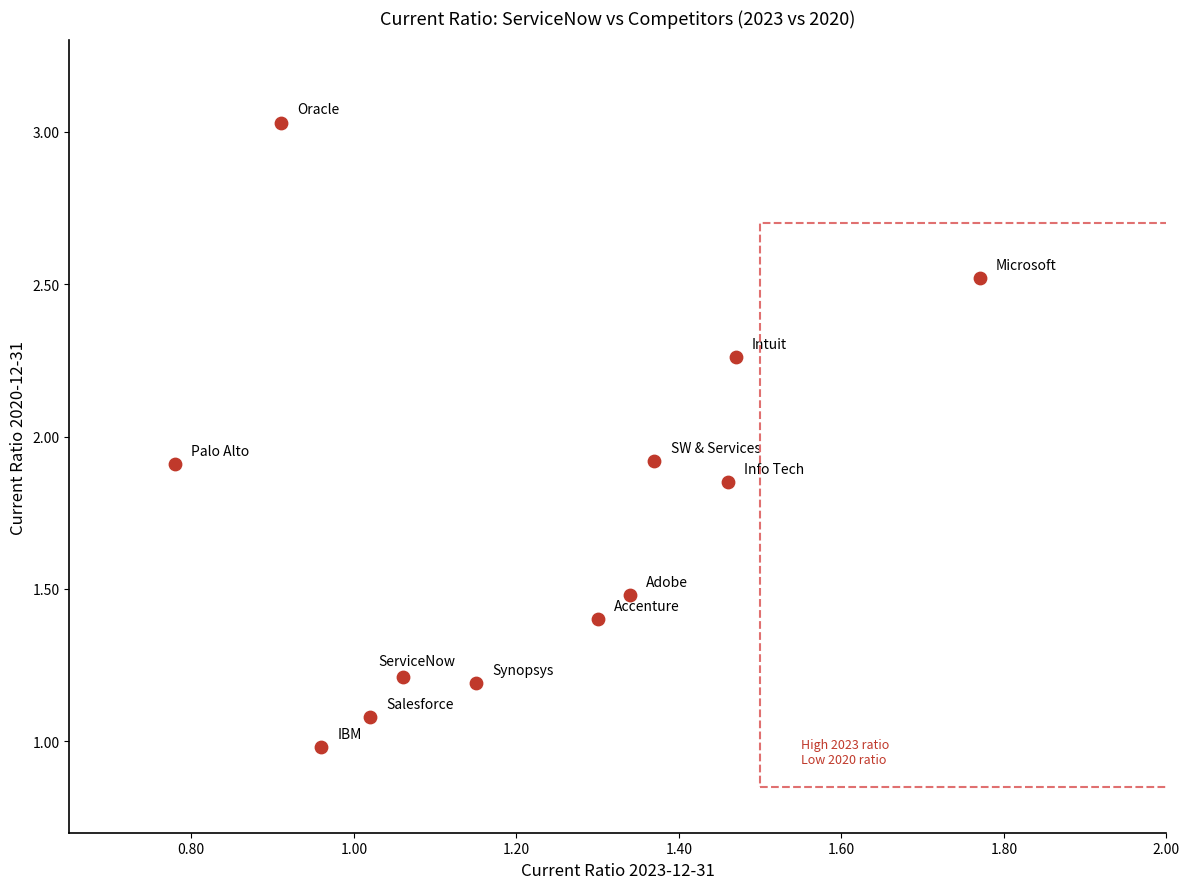

What is the range of X values (max minus min)?

1.0